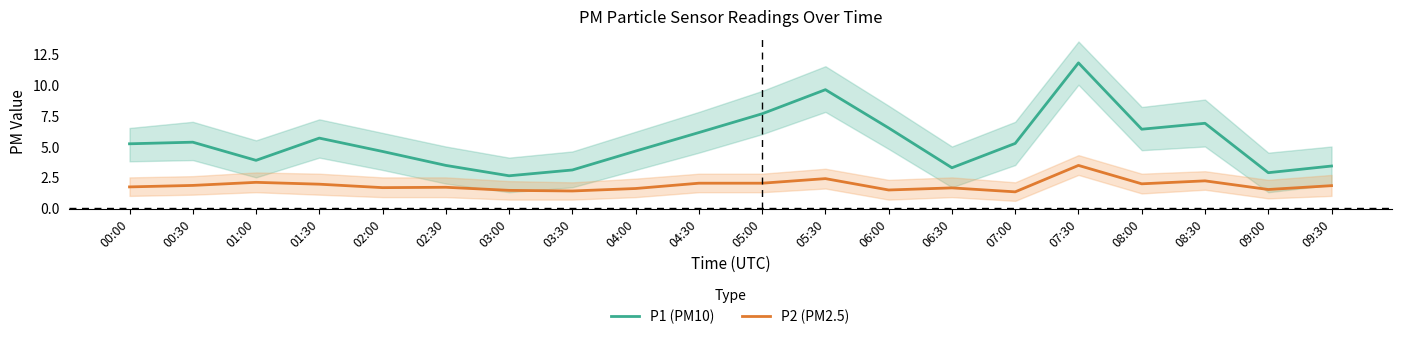

Reading right to left, extract all data points from this chart.

P1 (PM10): 09:30=3.4	09:00=2.9	08:30=6.9	08:00=6.4	07:30=11.8	07:00=5.2	06:30=3.3	06:00=6.5	05:30=9.6	05:00=7.7	04:30=6.1	04:00=4.6	03:30=3.1	03:00=2.6	02:30=3.5	02:00=4.6	01:30=5.7	01:00=3.9	00:30=5.3	00:00=5.2
P2 (PM2.5): 09:30=1.8	09:00=1.5	08:30=2.2	08:00=2.0	07:30=3.5	07:00=1.3	06:30=1.6	06:00=1.5	05:30=2.4	05:00=2.0	04:30=2.0	04:00=1.6	03:30=1.4	03:00=1.4	02:30=1.7	02:00=1.7	01:30=1.9	01:00=2.1	00:30=1.9	00:00=1.7